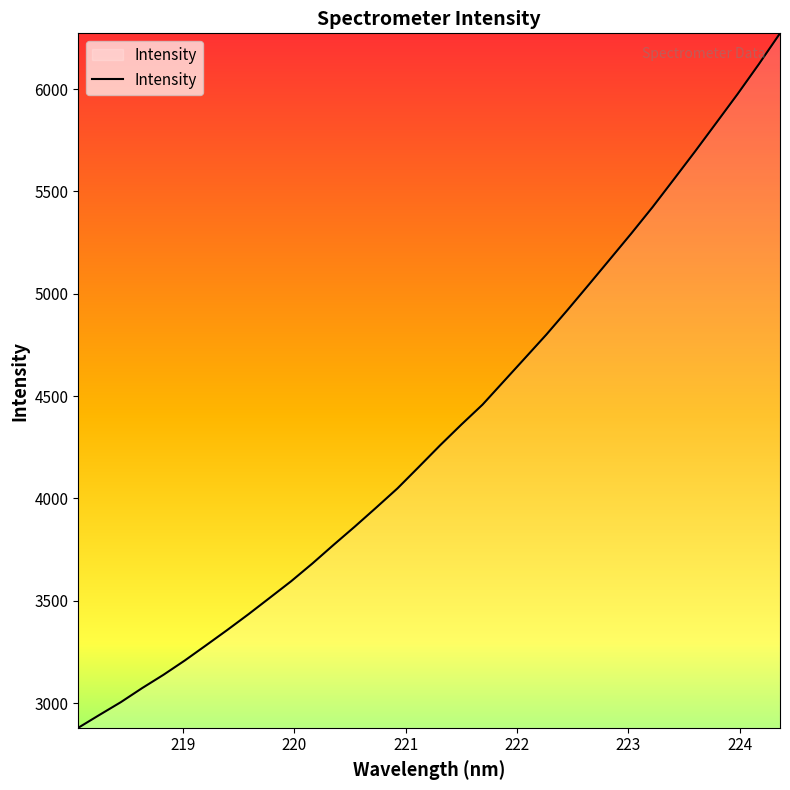

What is the difference between the maximum and minimum values?

3393.5